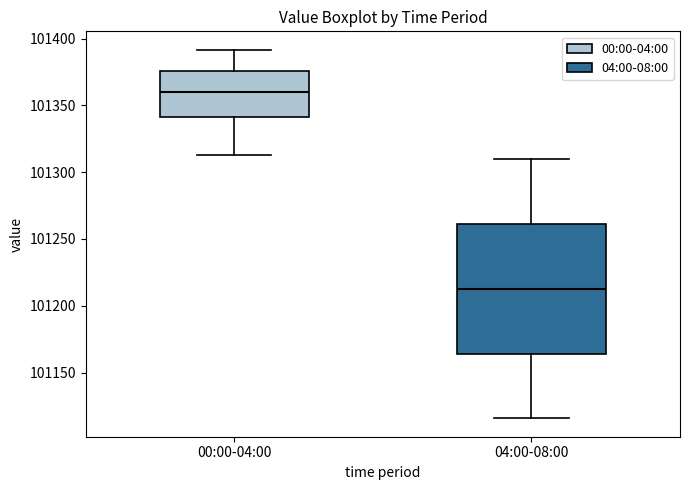

Reading left to right, transcribe this box plot: for each box, give where its median line is, the range the box spans, and where its two whiskers end, as read against the y-axis. The values are not printed on the chart, so give them approximately, as read against the axis.

00:00-04:00: median 101360, box 101340 to 101375, whiskers 101315 to 101390
04:00-08:00: median 101215, box 101165 to 101260, whiskers 101115 to 101310